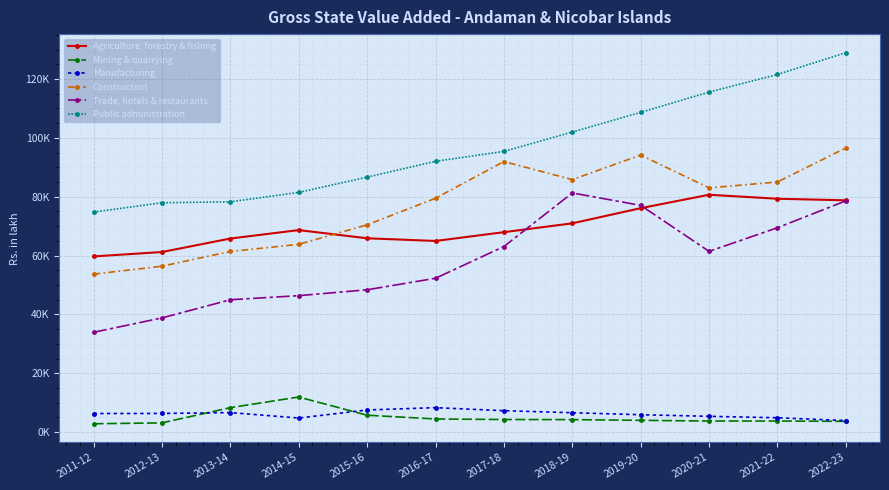

At which category is the sum across all series the highest?

2022-23